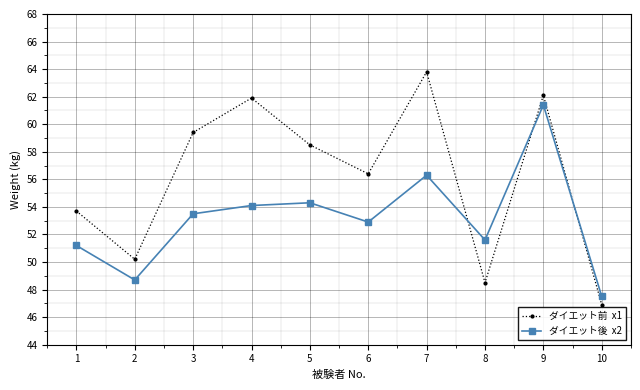

Count the number of data series in this chart.

2